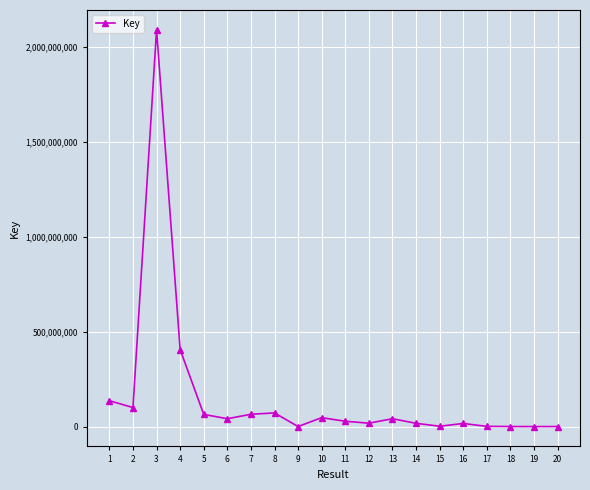

At which category does the data reach its first local peak?

3